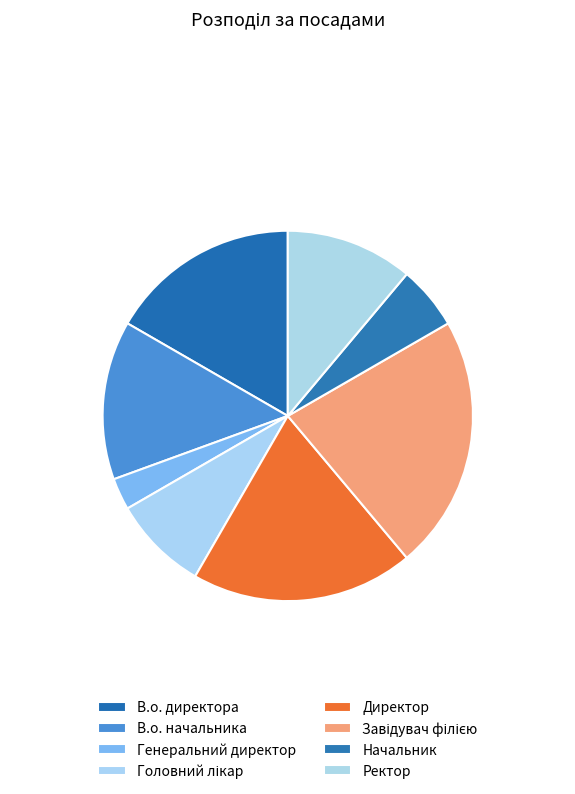

Do Начальник and Директор together represent more than half of the pie?

No